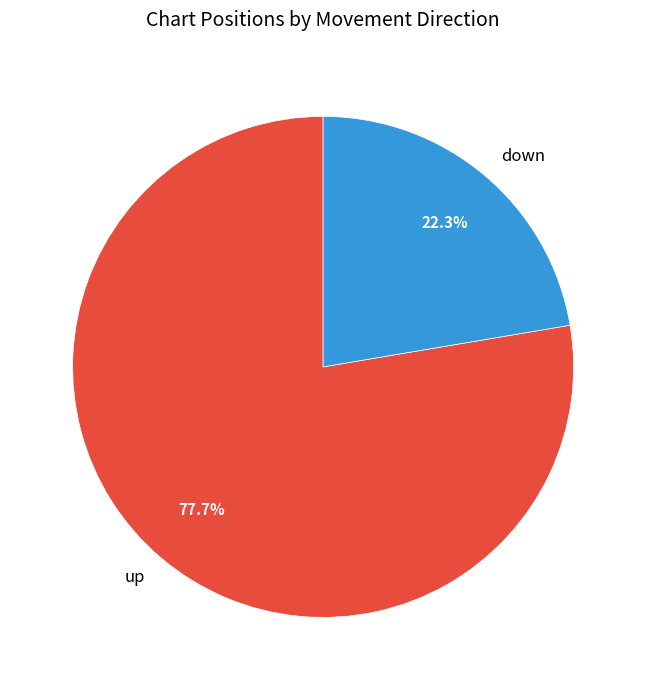

What is the total percentage of up and down?

100.0%